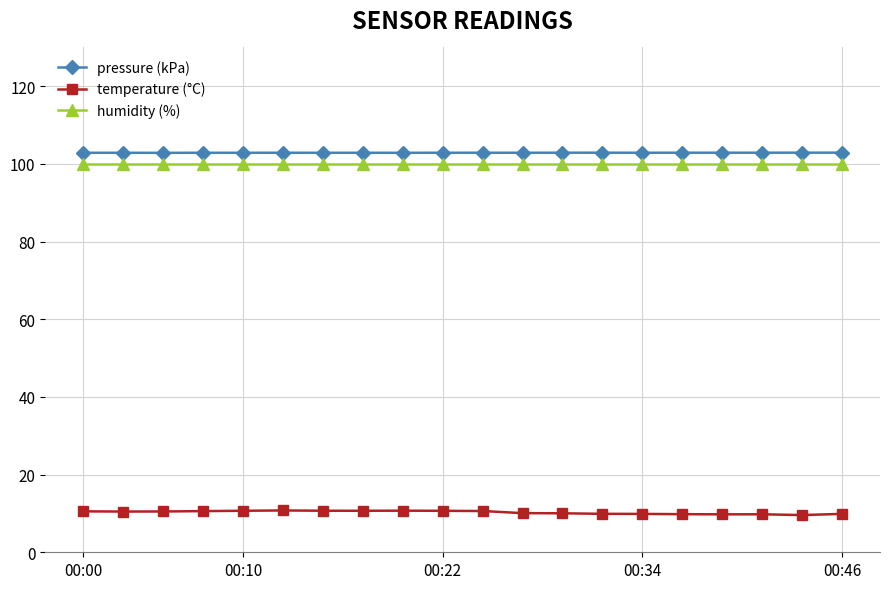

True or false: temperature (°C) and humidity (%) cross at least once.

False